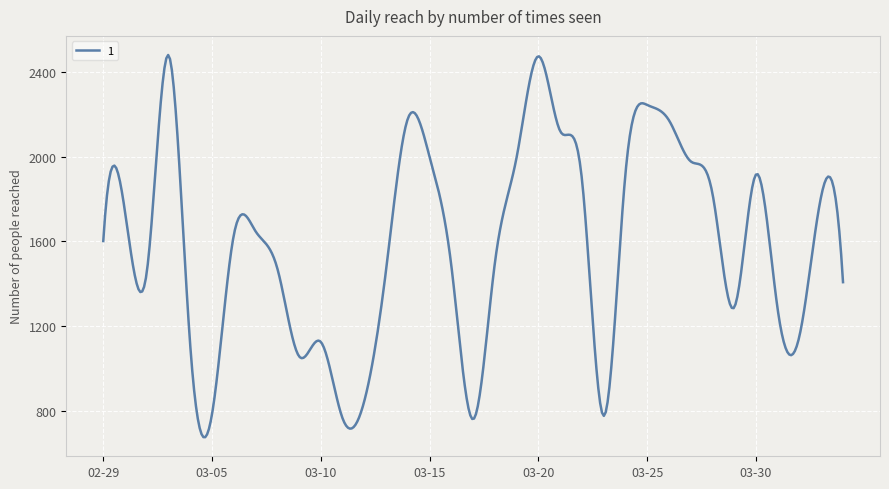

What is the greatest value displayed?

2480.0